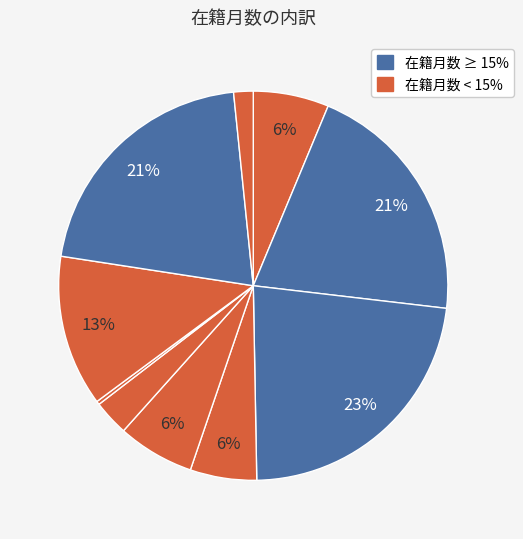

Does any single category account for the majority?

No